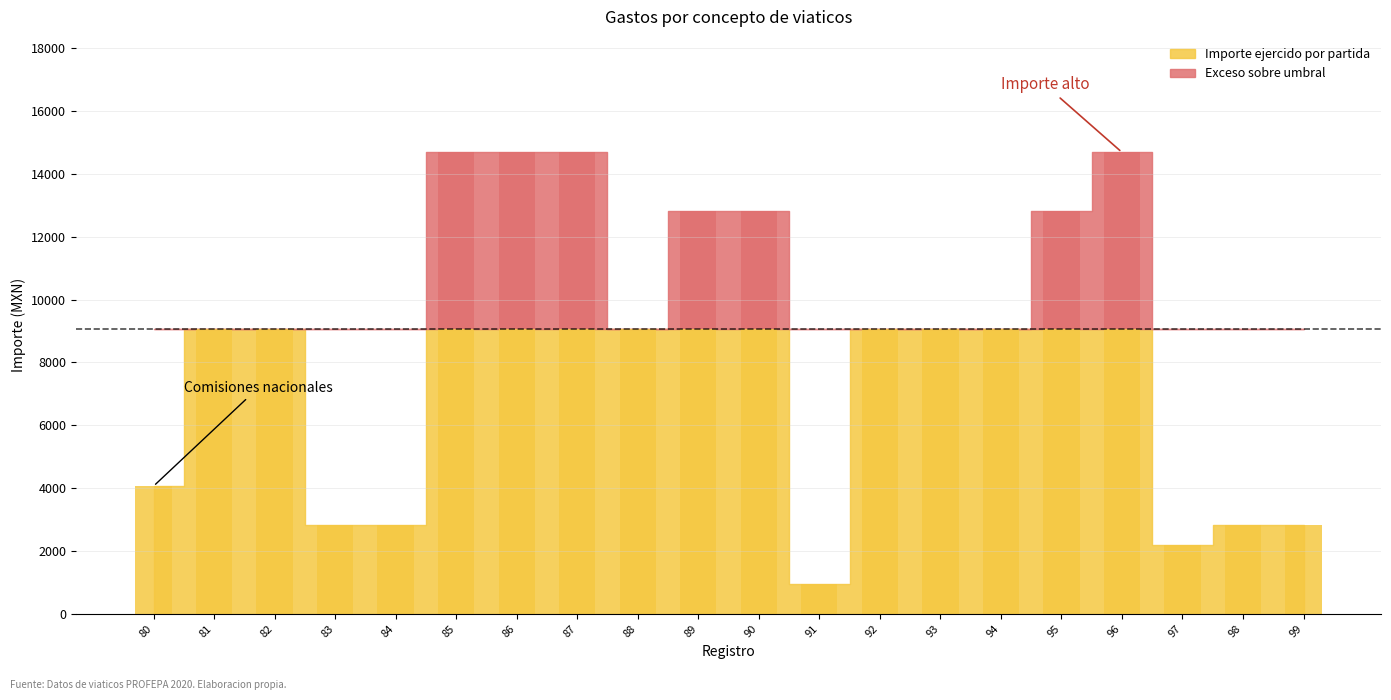

How many data points in Importe total erogado are above 9062?

13